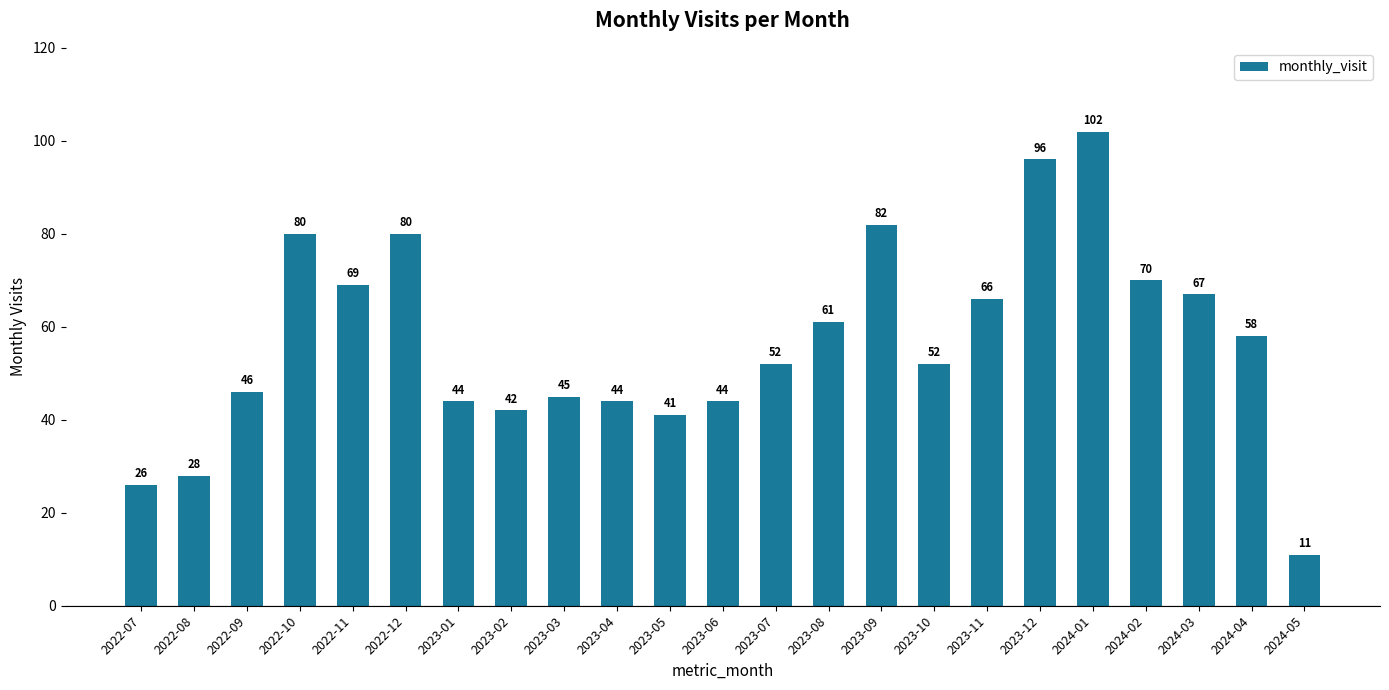

What is the value of the 12th bar from the left?

44